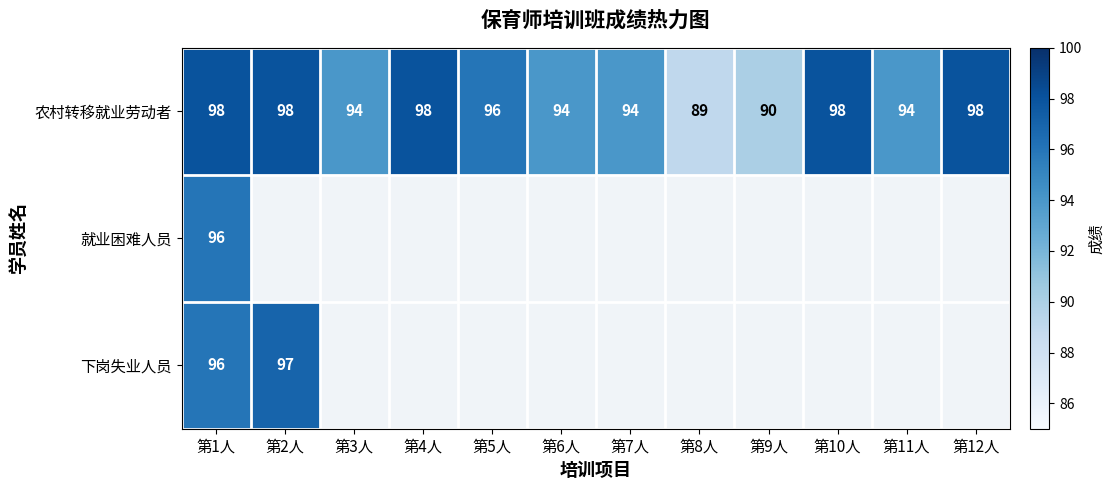

The value of 农村转移就业劳动者 at 第11人 is 160. True or false?

False